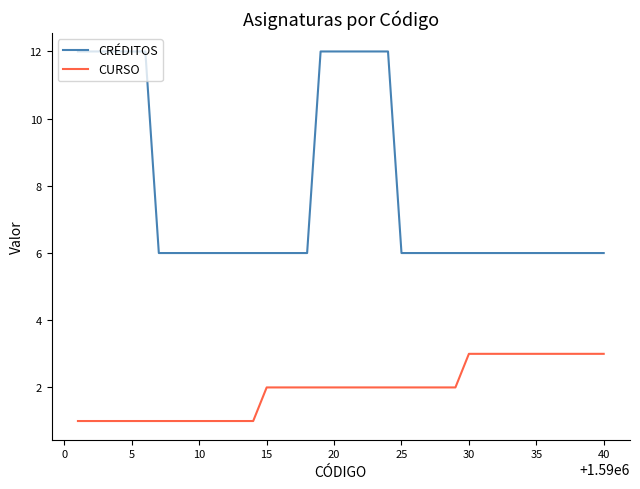

At how many categories does at least one series exceed 1?

40